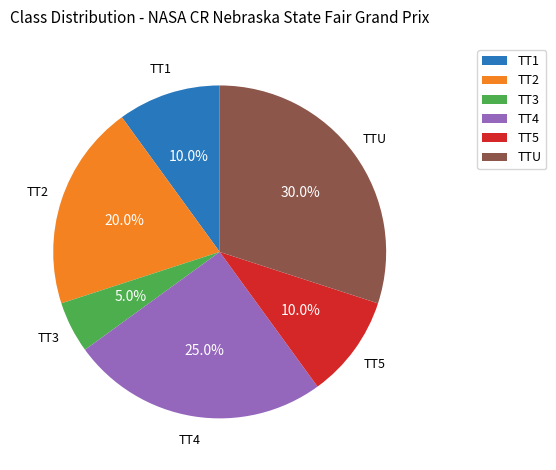

The TTU slice represents 30% of the pie. True or false?

True